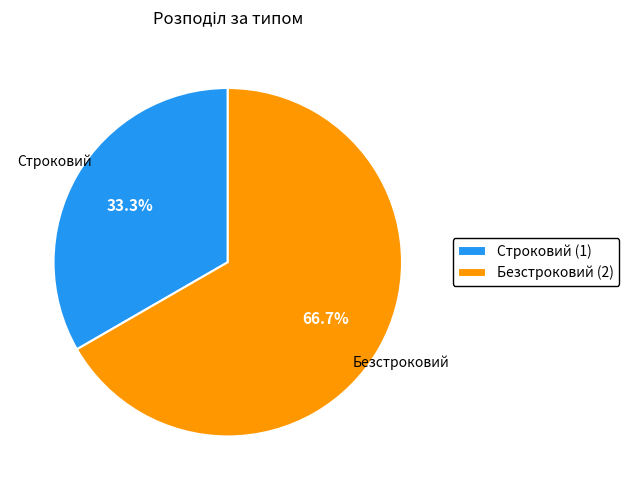

To the nearest percent, what portion does Безстроковий represent?

67%